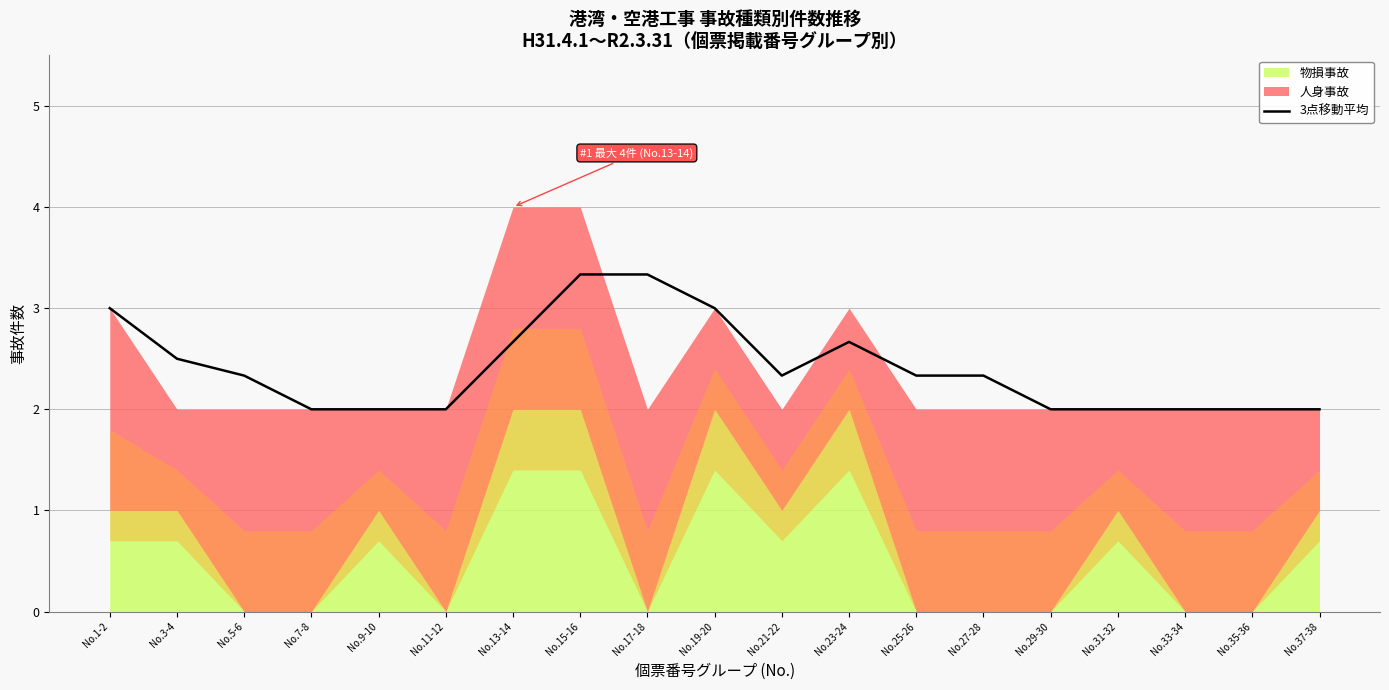

What position from the right is No.1-2?

19